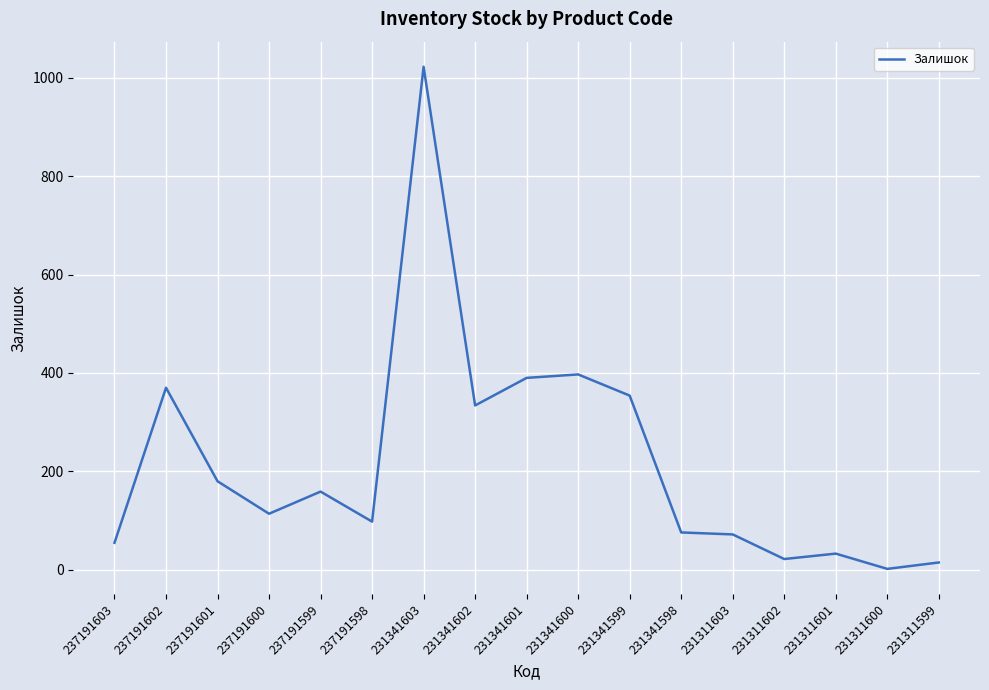

True or false: the data shows 159 at 237191599.

True